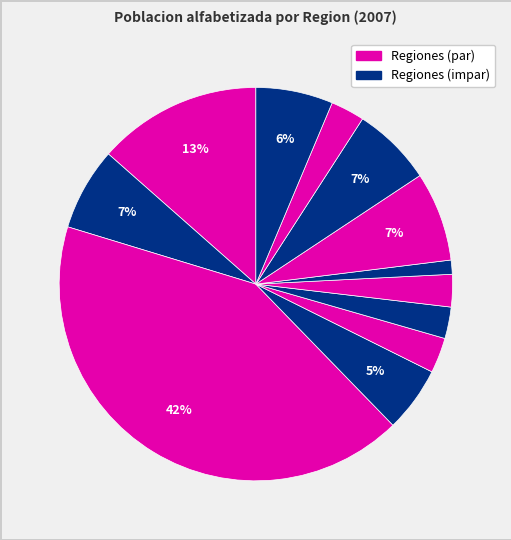

Does any single category account for the majority?

No